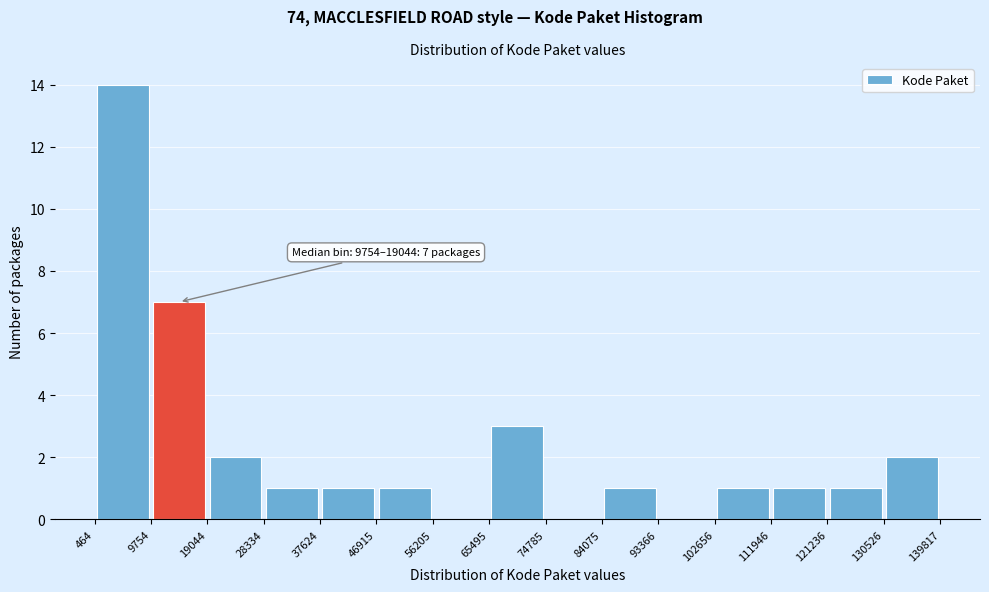

Which range on the x-axis has the tallest bar?

464 to 9754